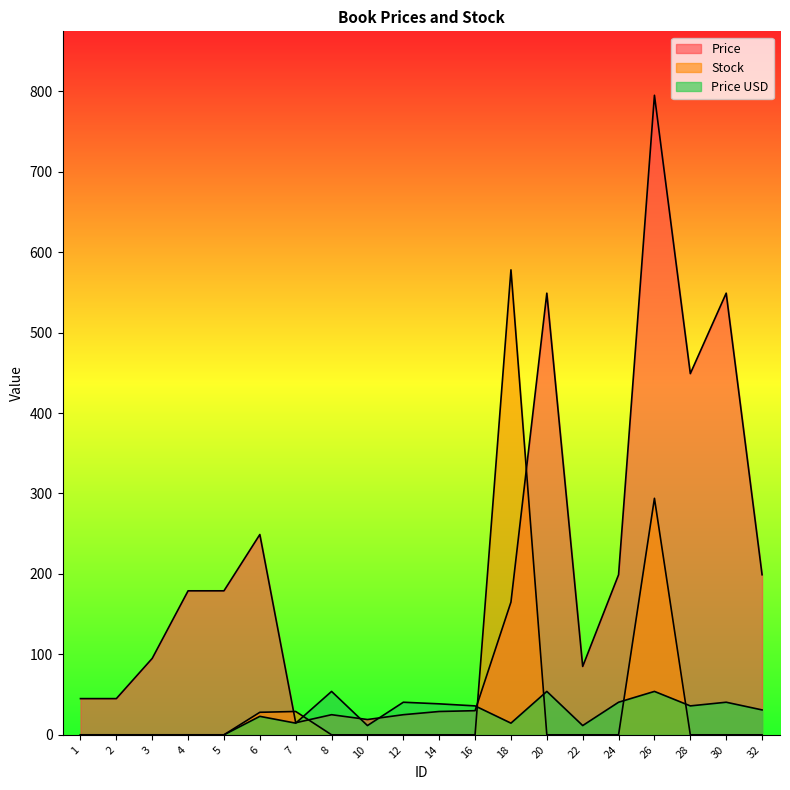

Rank the series by their maximum value, from highest to lowest.

Price, Stock, Price USD